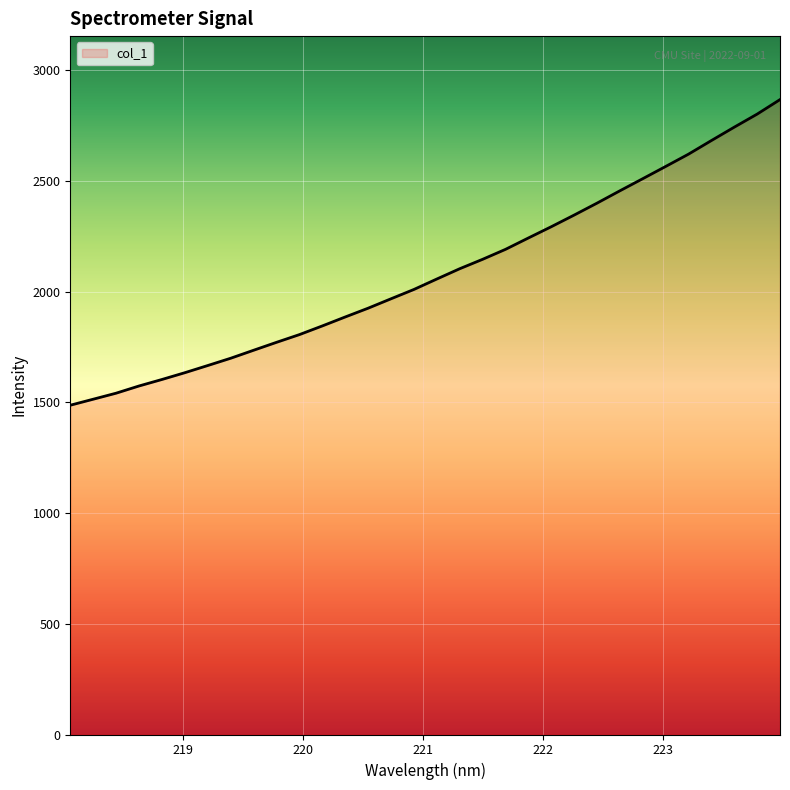

Reading left to right, list all the values displayed in this chart.

1487.1	1514.3	1541.5	1574.1	1603.4	1634.1	1666.5	1699.3	1735.4	1771.2	1806.1	1845.3	1885.7	1925.4	1967.9	2010.0	2057.2	2103.6	2146.1	2191.1	2242.5	2293.3	2345.9	2399.9	2455.6	2510.3	2565.5	2621.2	2682.6	2743.0	2801.9	2867.5